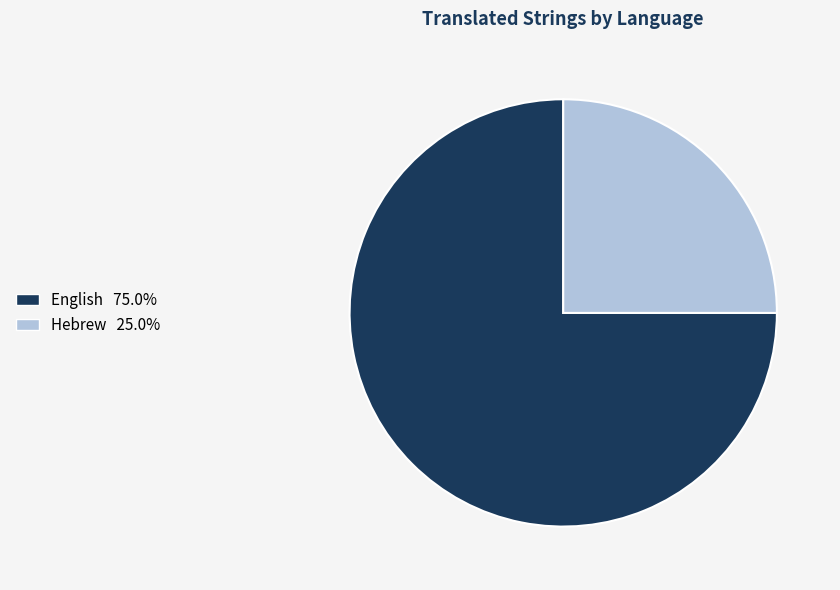

Is the sum of English and Hebrew greater than half?

Yes